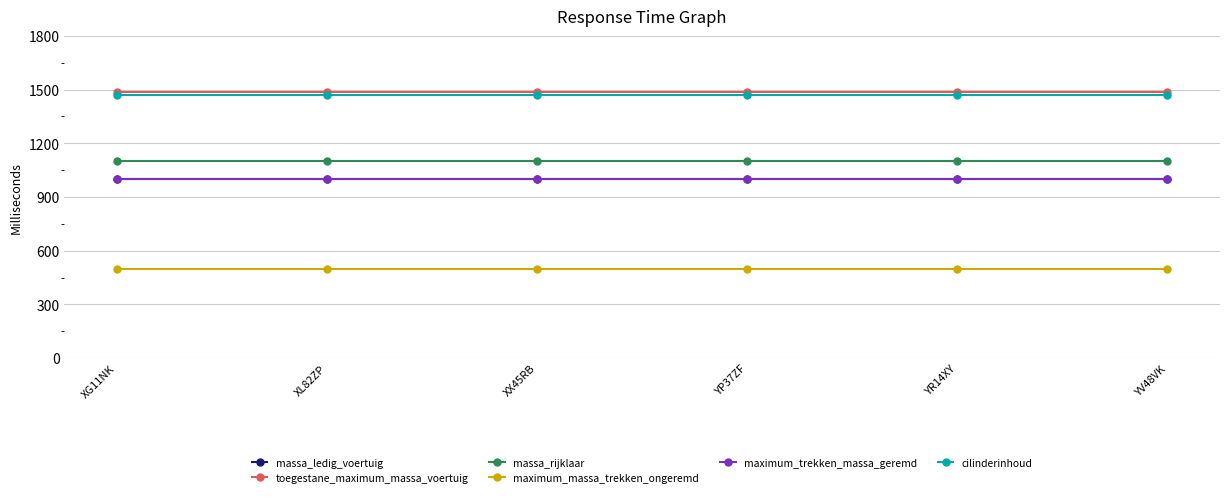

At how many categories does at least one series exceed 1009?

6